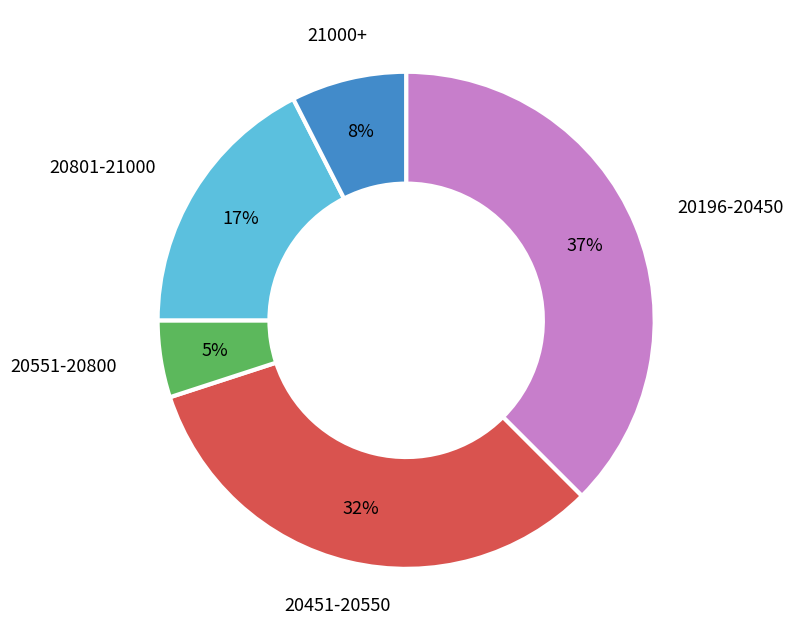

Which has a higher value, 20451-20550 or 21000+?

20451-20550